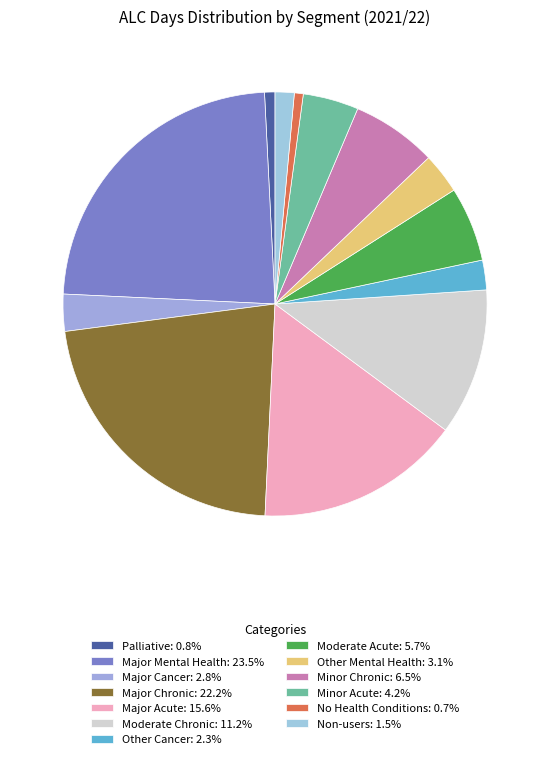

What percentage is the Moderate Acute slice, to the nearest percent?

6%